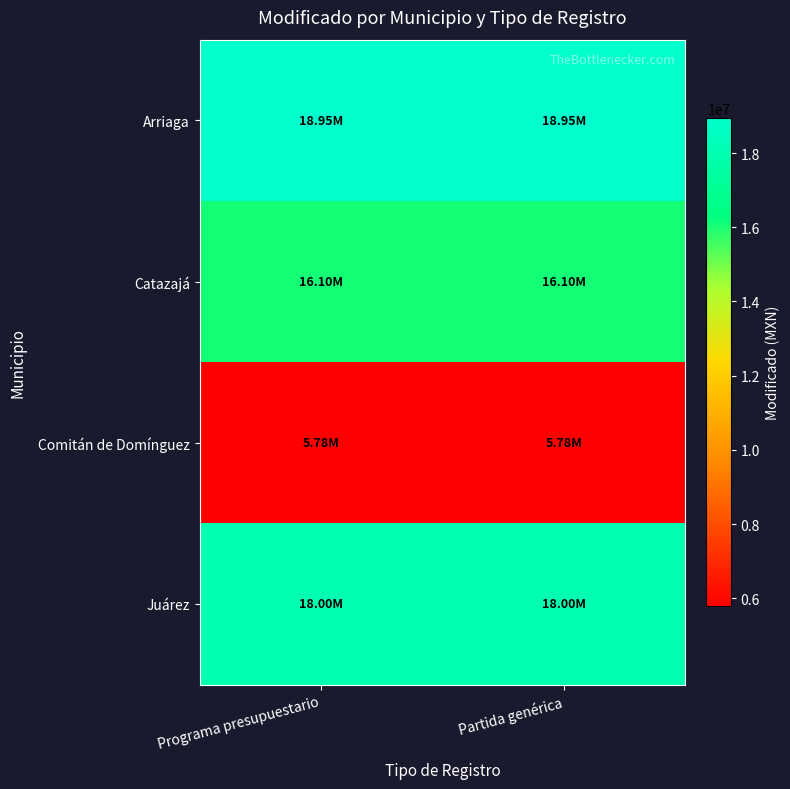

Which series changed the most between Programa presupuestario and Partida genérica?

Arriaga